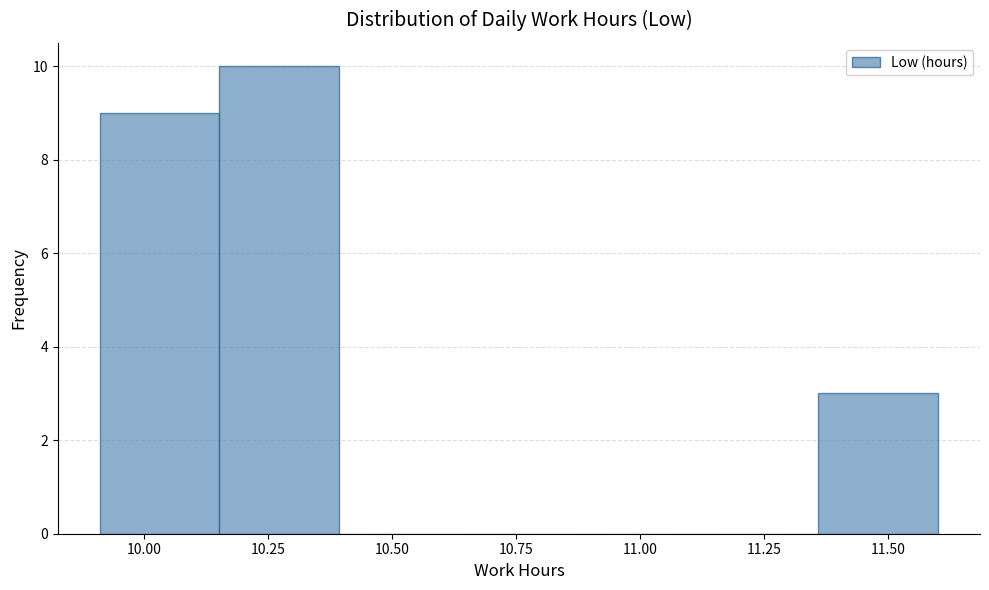

What is the height of the bar covering 11.35 to 11.60 on the x-axis? Neither the bar edges nor the heights are printed on the chart, so give them approximately, as read against the axes.

3